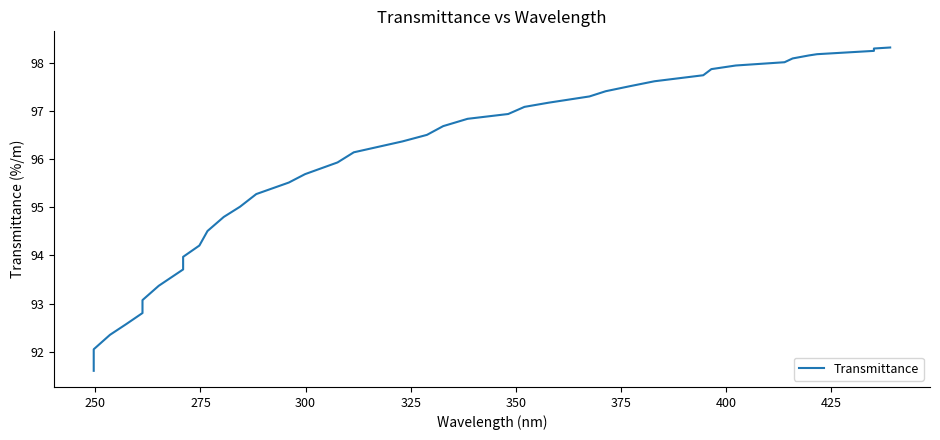

Reading right to left, list all the values displayed in this chart.

98.3	98.3	98.3	98.2	98.2	98.1	98.0	97.9	97.9	97.7	97.6	97.5	97.4	97.3	97.2	97.1	96.9	96.8	96.7	96.5	96.4	96.1	95.9	95.7	95.5	95.3	95.0	94.8	94.5	94.2	94.0	93.7	93.4	93.1	92.8	92.6	92.3	92.0	91.6